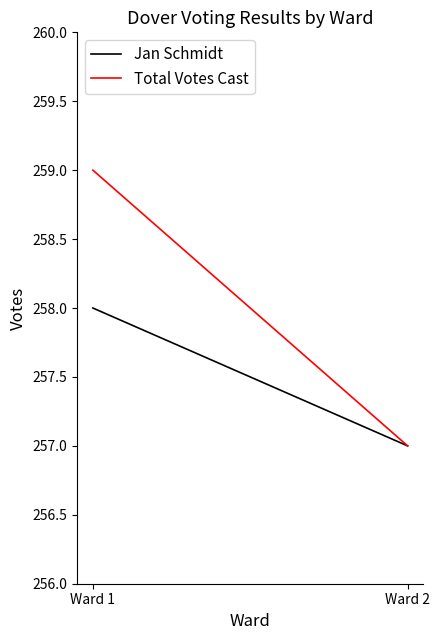

What is the approximate value of Total Votes Cast at Ward 2?

257